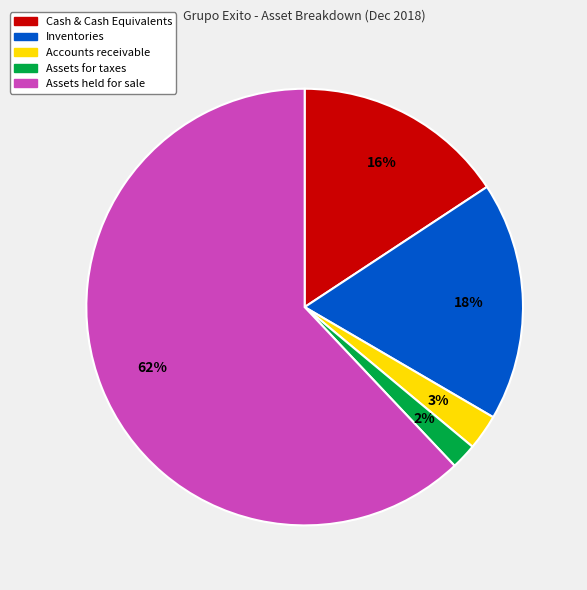

To the nearest percent, what is the average slice percentage?

20%